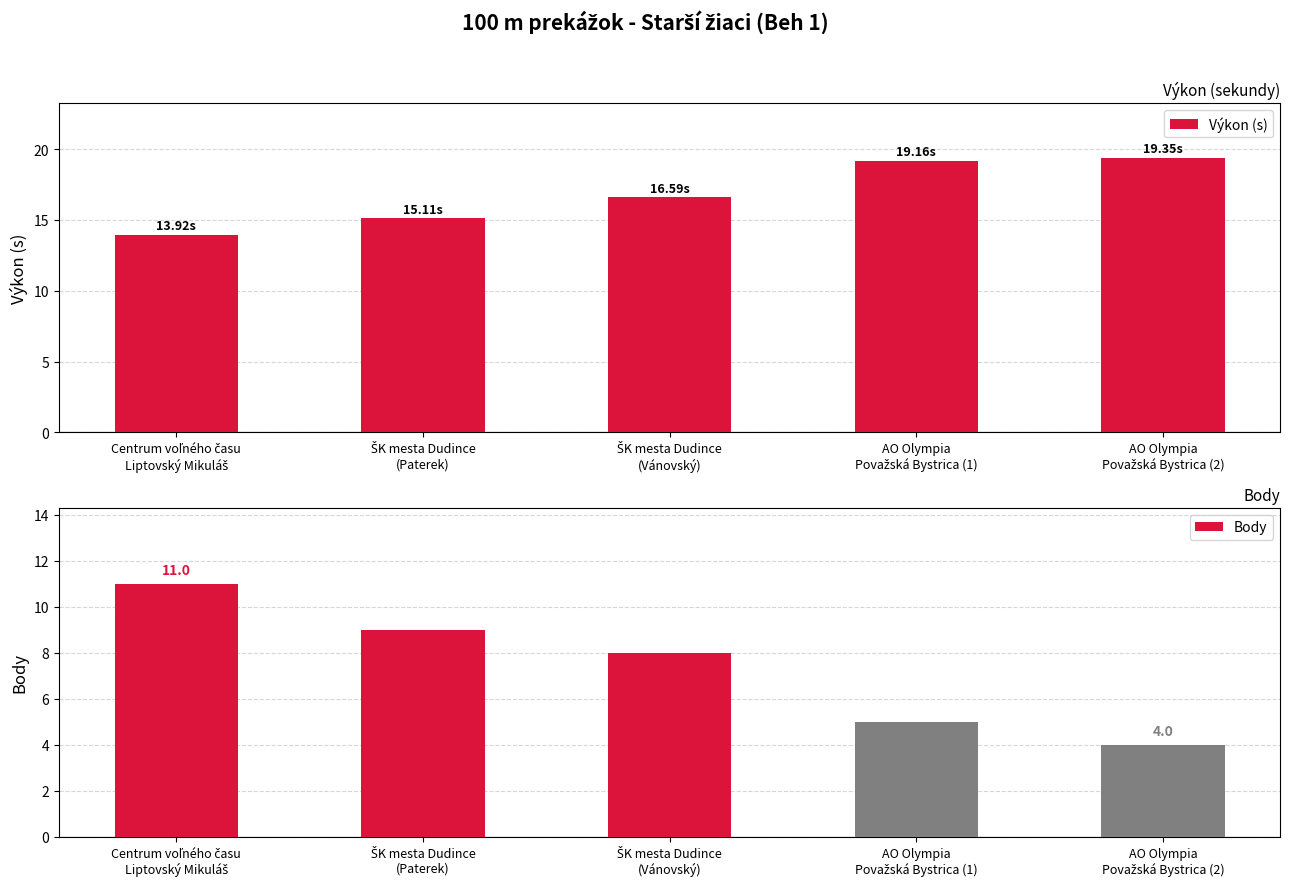

At AO Olympia
Považská Bystrica (2), list the series in order from smallest to largest.

Body, Výkon (s)